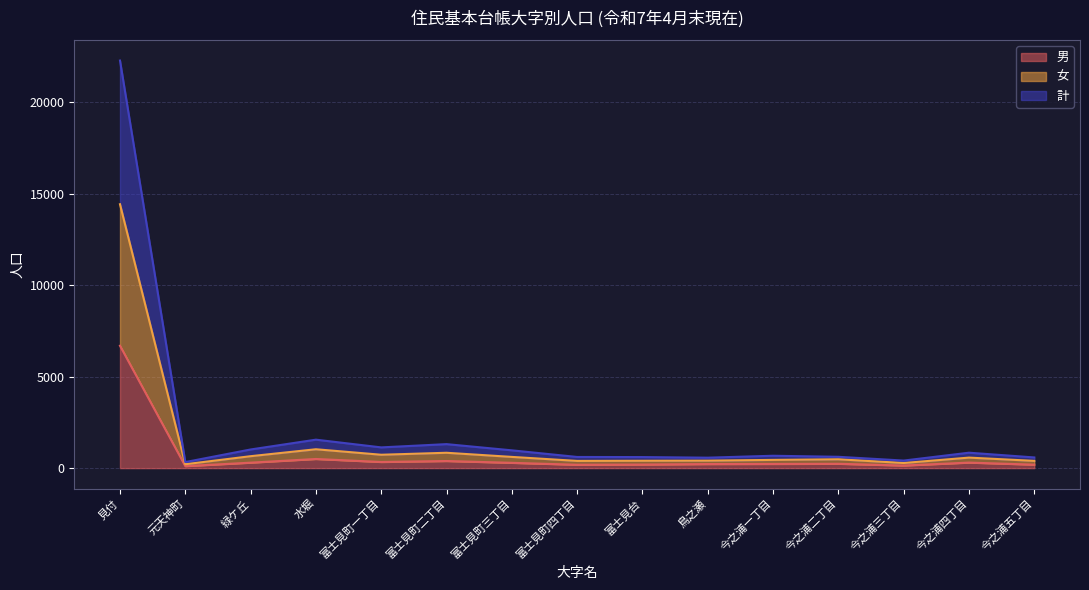

True or false: 計 and 女 intersect in this chart.

False